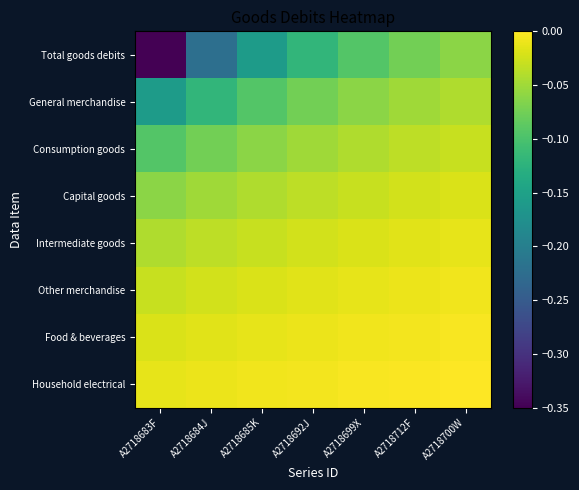

Reading left to right, list all the values displayed in this chart.

Total goods debits: A2718683F=-0.3	A2718684J=-0.2	A2718685K=-0.2	A2718692J=-0.1	A2718699X=-0.1	A2718712F=-0.1	A2718700W=-0.1
General merchandise: A2718683F=-0.2	A2718684J=-0.1	A2718685K=-0.1	A2718692J=-0.1	A2718699X=-0.1	A2718712F=-0.1	A2718700W=-0.0
Consumption goods: A2718683F=-0.1	A2718684J=-0.1	A2718685K=-0.1	A2718692J=-0.1	A2718699X=-0.0	A2718712F=-0.0	A2718700W=-0.0
Capital goods: A2718683F=-0.1	A2718684J=-0.1	A2718685K=-0.0	A2718692J=-0.0	A2718699X=-0.0	A2718712F=-0.0	A2718700W=-0.0
Intermediate goods: A2718683F=-0.0	A2718684J=-0.0	A2718685K=-0.0	A2718692J=-0.0	A2718699X=-0.0	A2718712F=-0.0	A2718700W=-0.0
Other merchandise: A2718683F=-0.0	A2718684J=-0.0	A2718685K=-0.0	A2718692J=-0.0	A2718699X=-0.0	A2718712F=-0.0	A2718700W=-0.0
Food & beverages: A2718683F=-0.0	A2718684J=-0.0	A2718685K=-0.0	A2718692J=-0.0	A2718699X=-0.0	A2718712F=-0.0	A2718700W=-0.0
Household electrical: A2718683F=-0.0	A2718684J=-0.0	A2718685K=-0.0	A2718692J=-0.0	A2718699X=-0.0	A2718712F=-0.0	A2718700W=-0.0